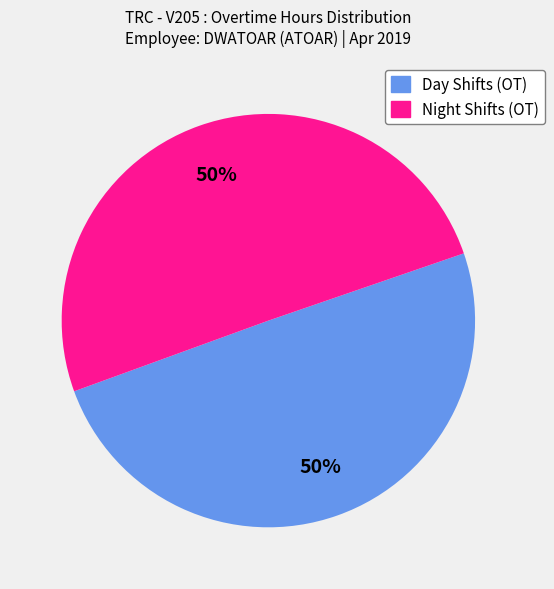

How many segments does this pie chart have?

2